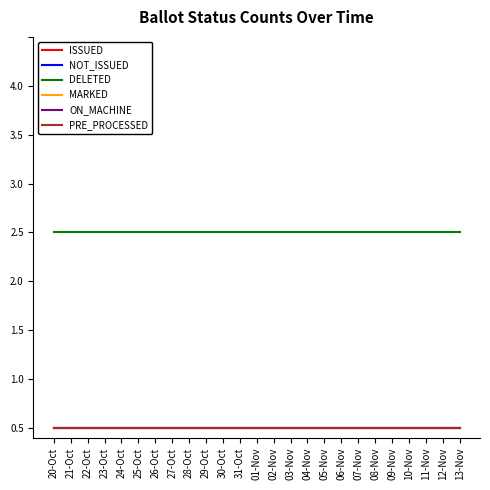

Does the chart have visible grid lines?

No